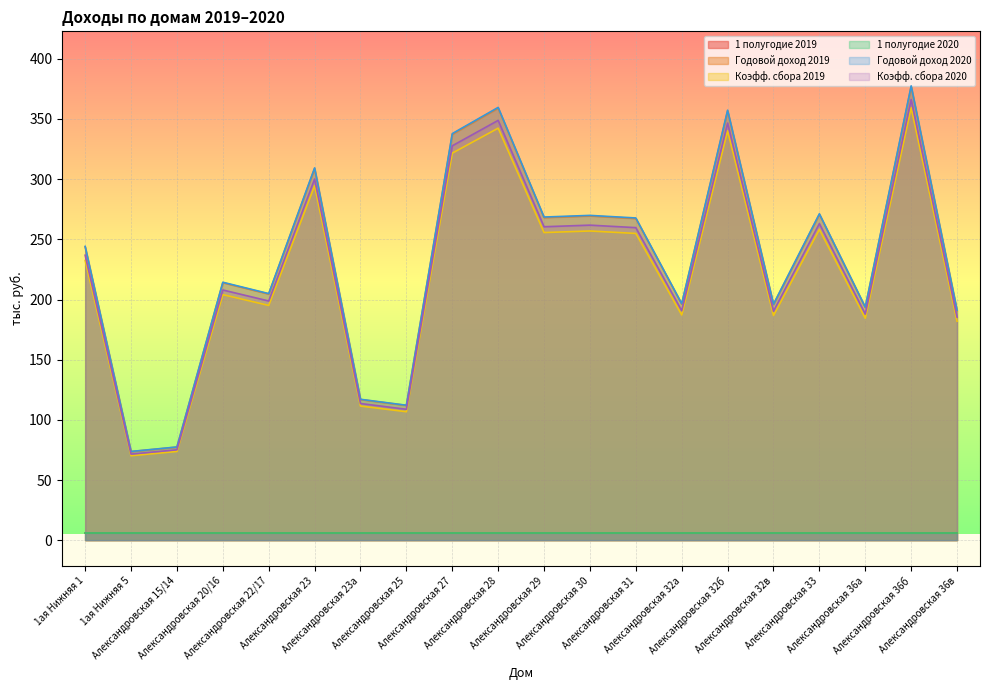

What is the total value across all series at Александровская 32б?

1400.8